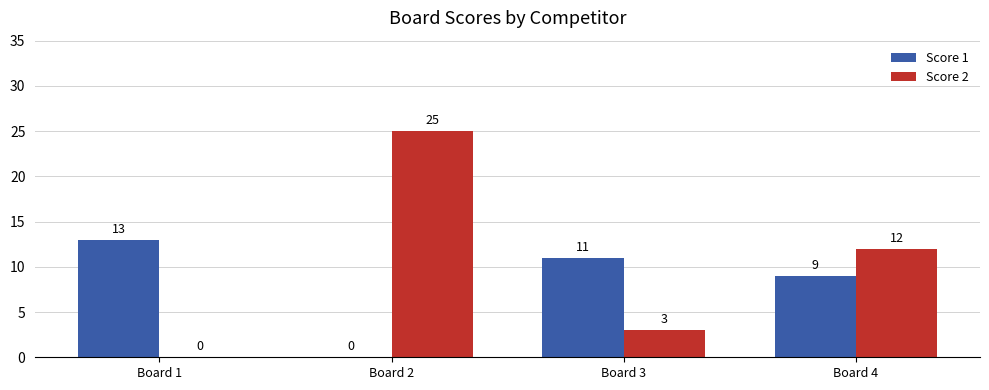

Between Board 1 and Board 2, which series saw the biggest shift?

Score 2